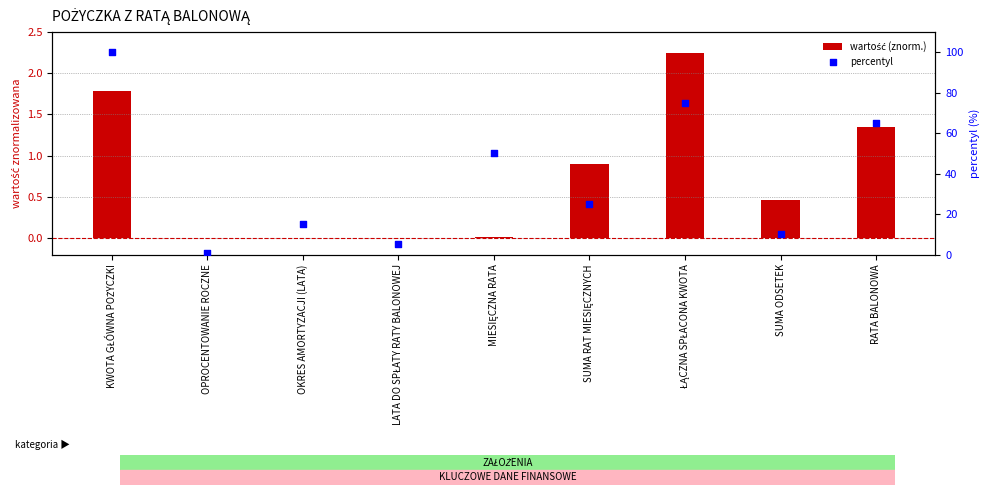

Which series has the widest spread of Y values?

percentyl